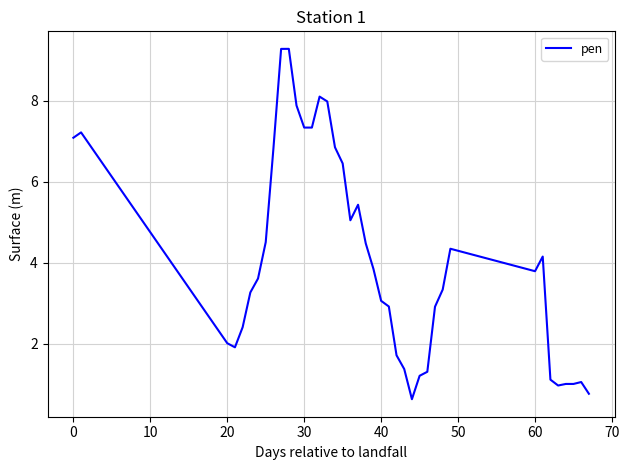

What is the smallest value displayed?

0.6